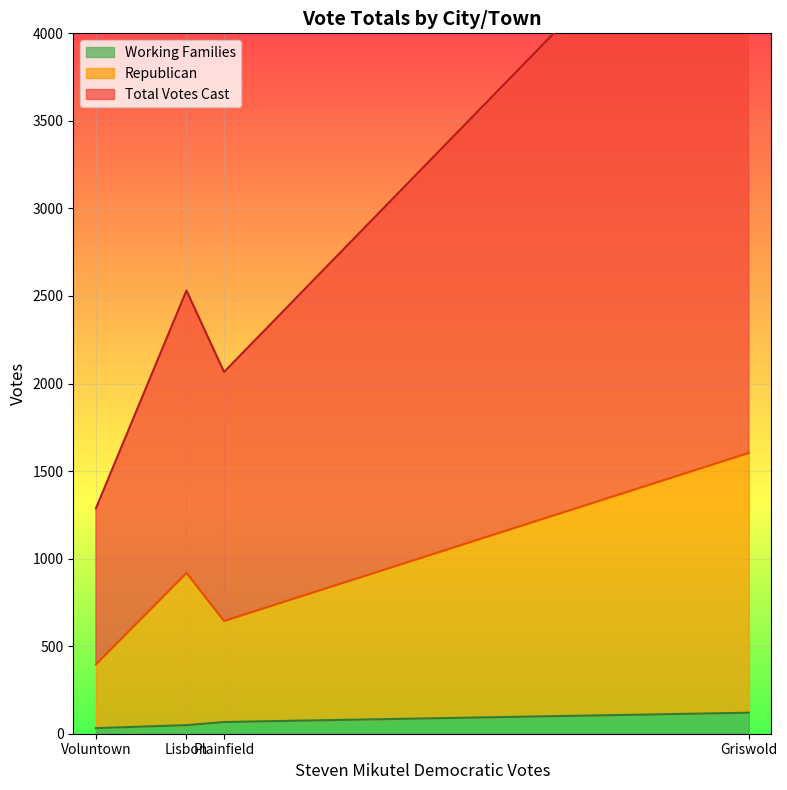

What is the highest value of the Working Families series?

120